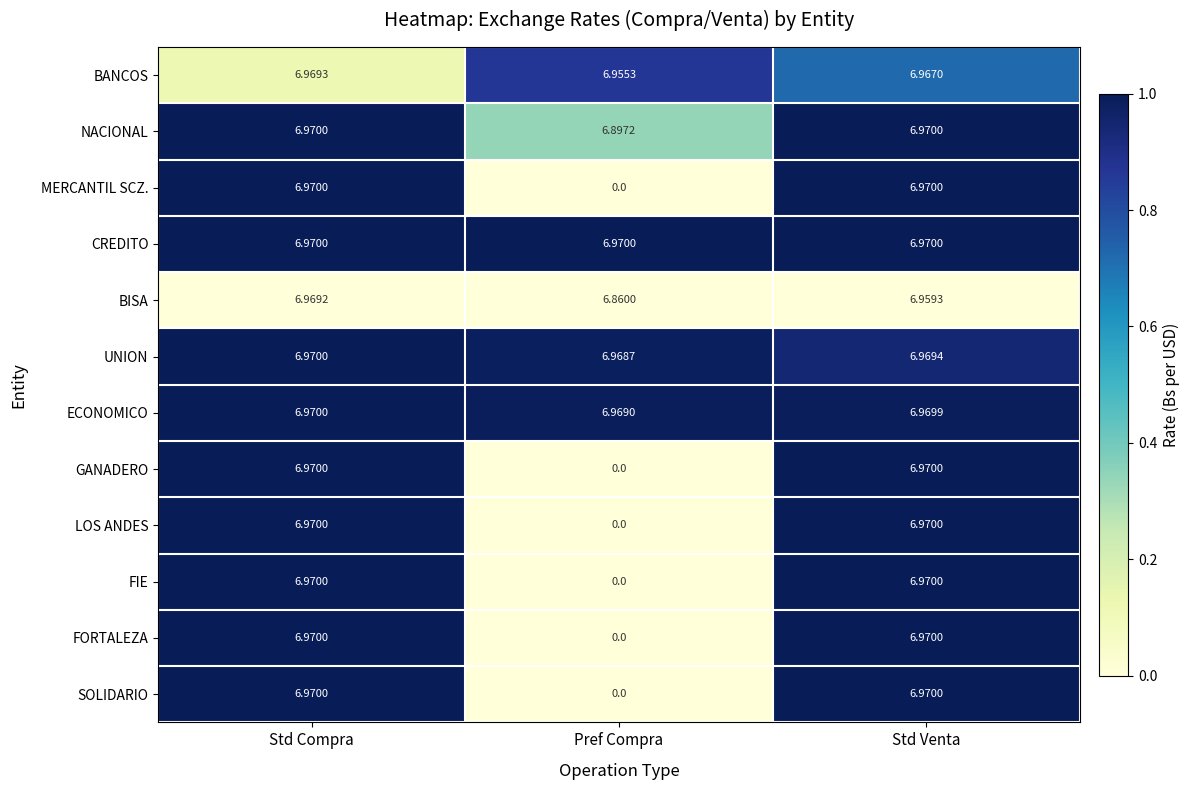

Where is LOS ANDES nearest to the value 3?

Pref Compra